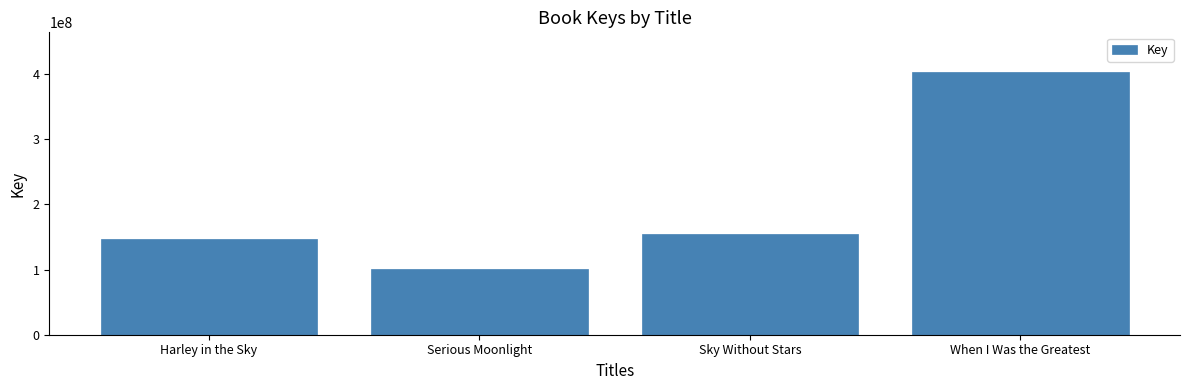

What is the smallest value displayed?

101148328